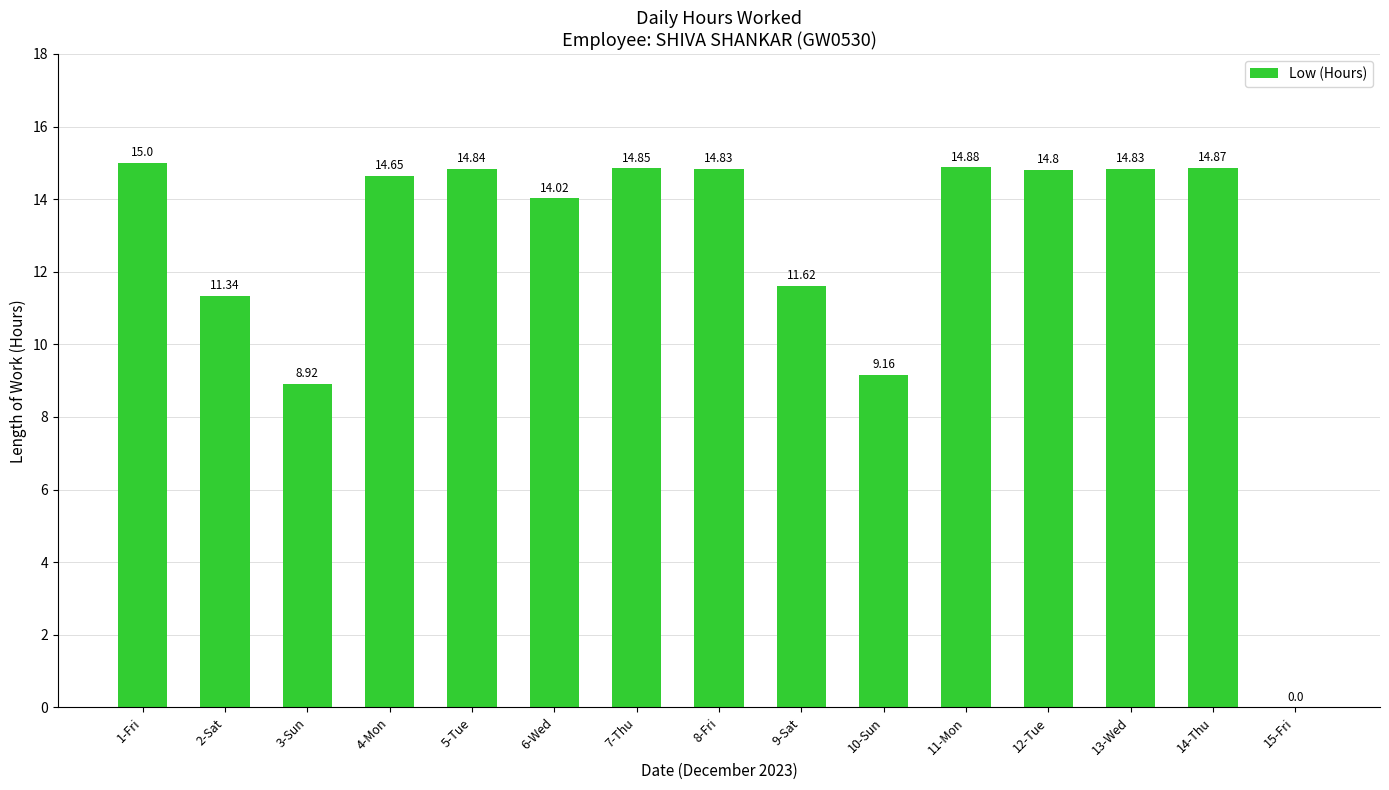

What is the sum of all values?

188.6